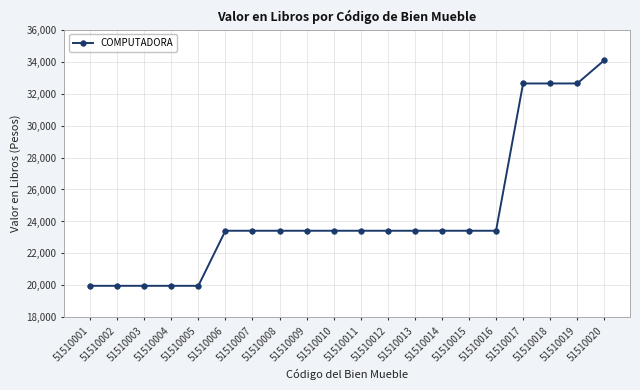

How many data points are less than 23419?

5